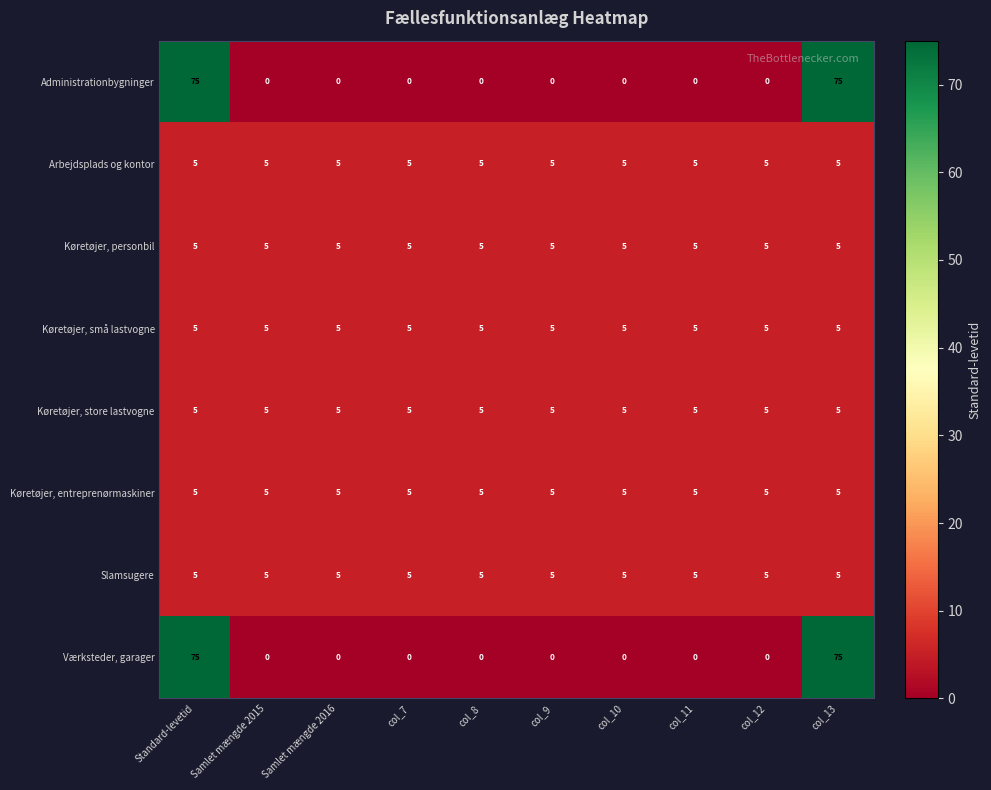

What is the highest value of the Værksteder, garager series?

75